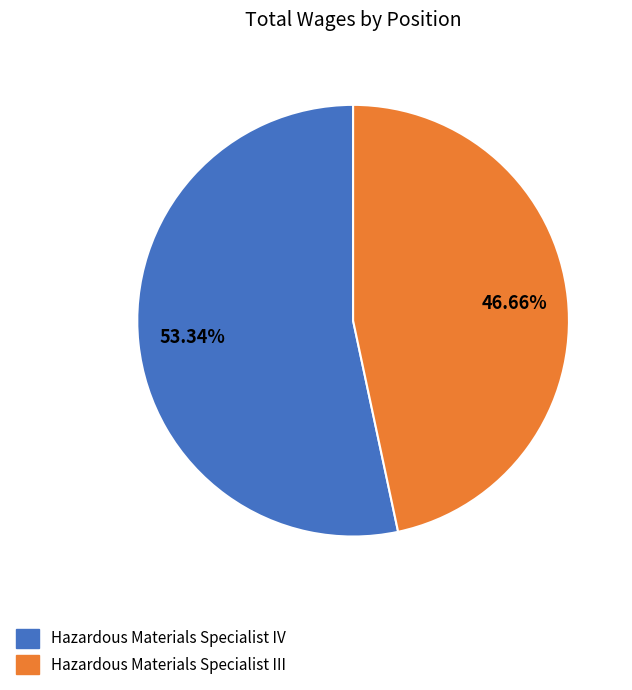

What is the smallest slice in the pie chart?

Hazardous Materials Specialist III